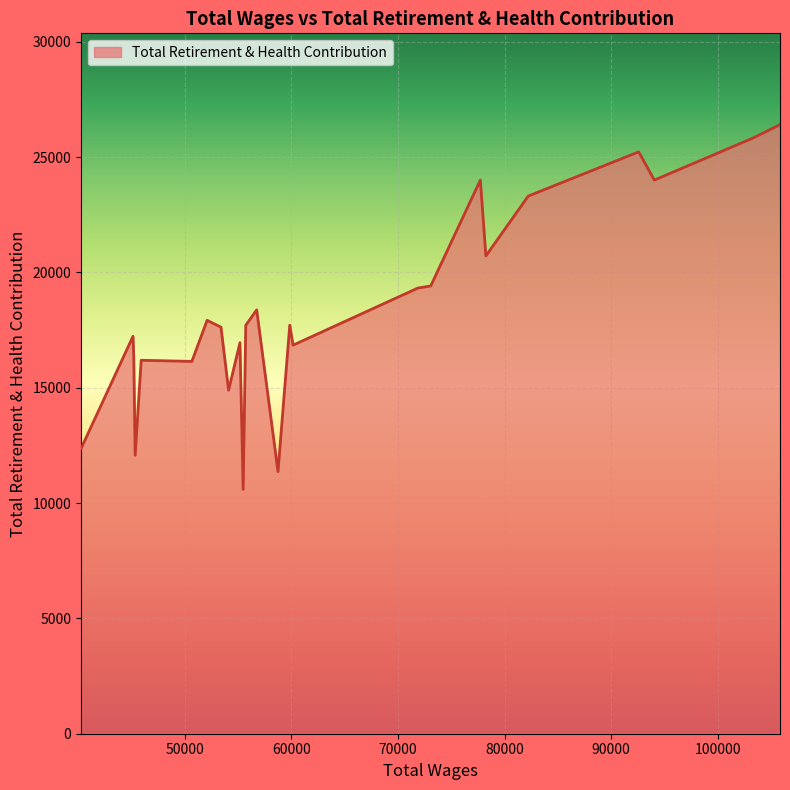

What is the maximum value shown in the chart?

26401